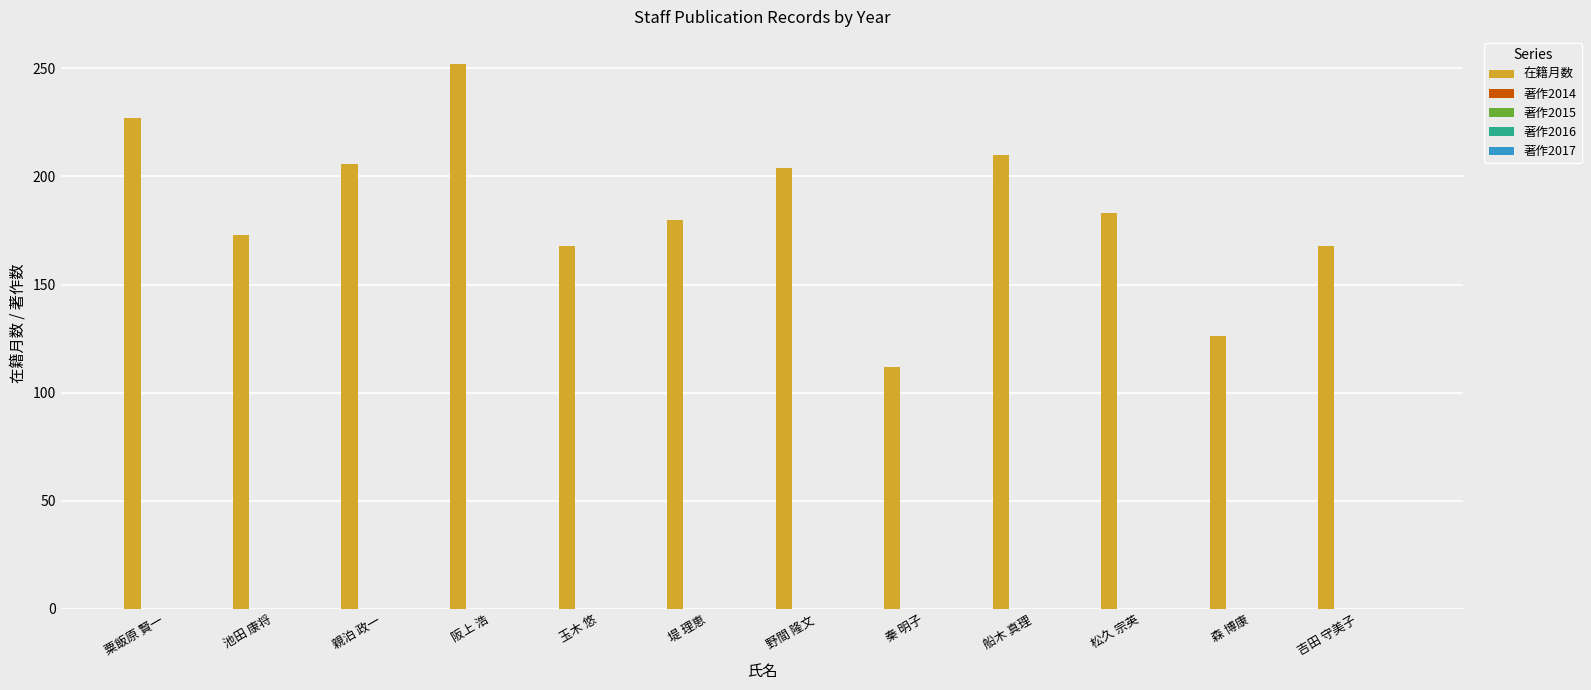

Does the chart contain any negative values?

No